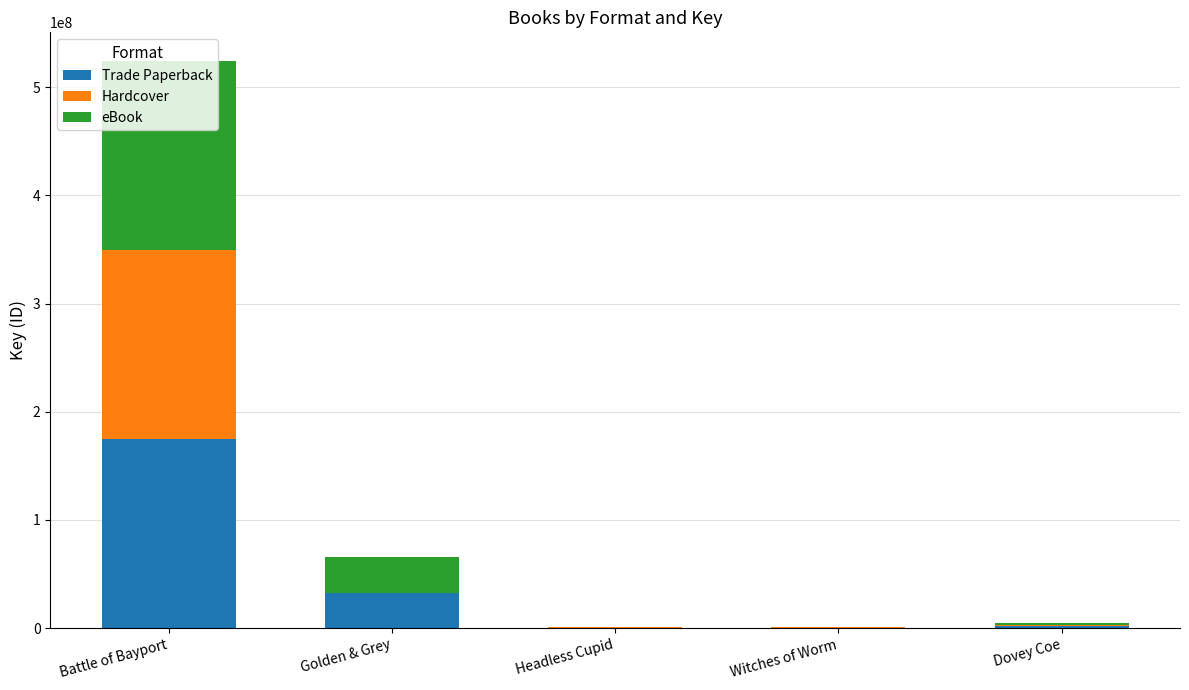

At which category is the sum across all series the highest?

Battle of Bayport